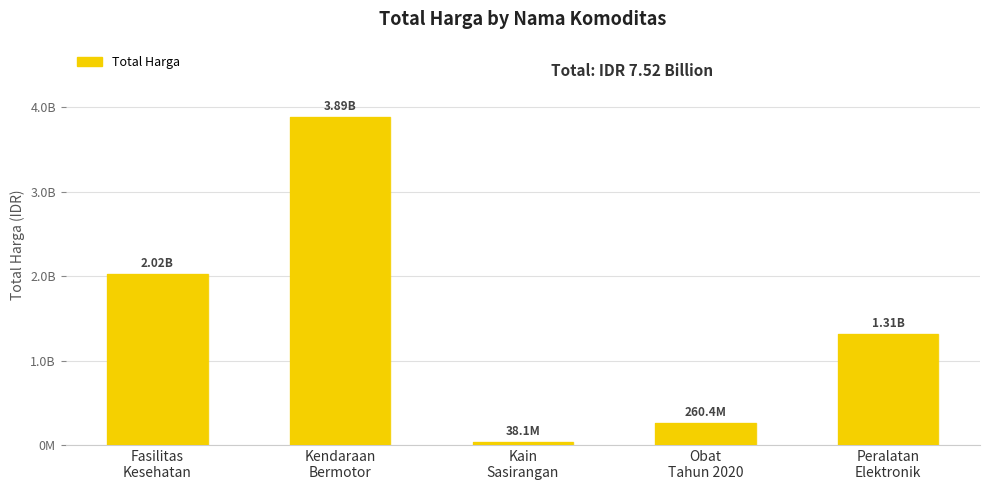

Which label corresponds to the largest value in the chart?

Kendaraan
Bermotor